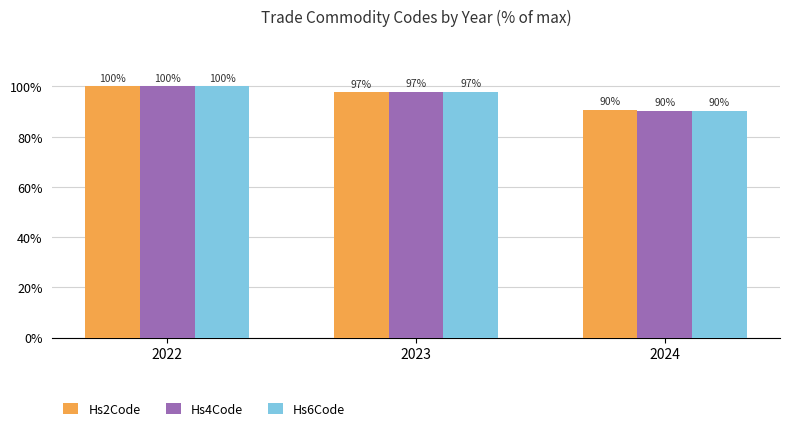

Is the value of Hs4Code at 2024 greater than the value of Hs2Code at 2023?

No